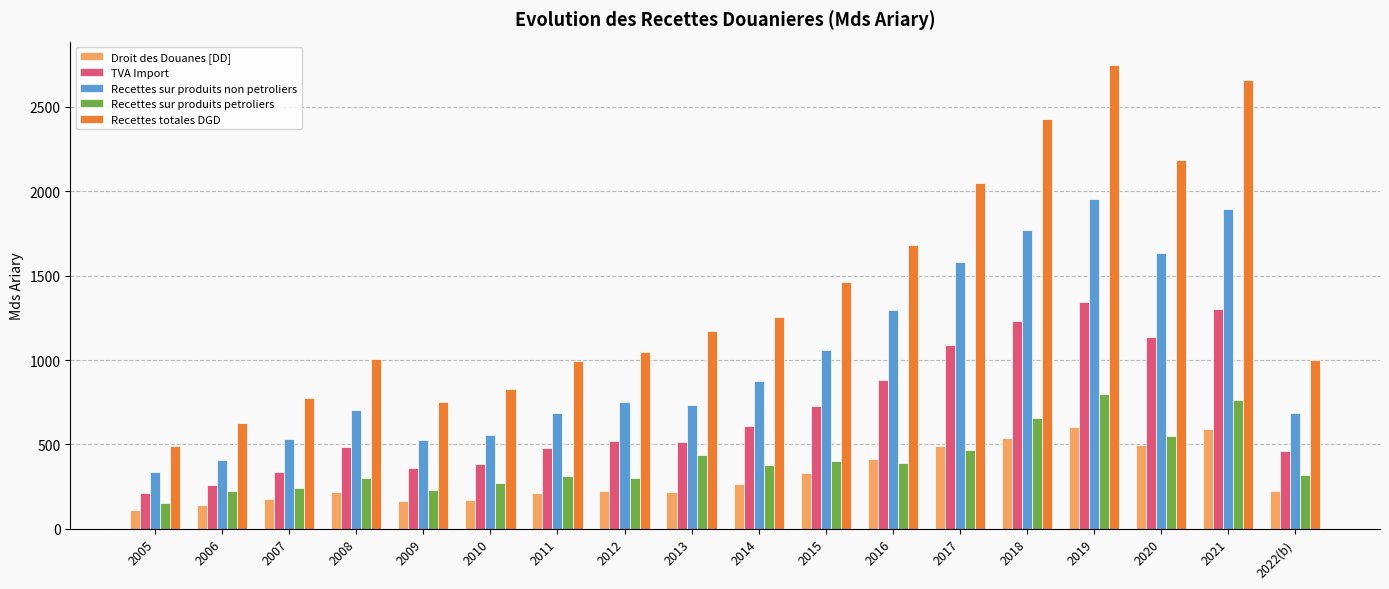

Which series changed the most between 2008 and 2020?

Recettes totales DGD